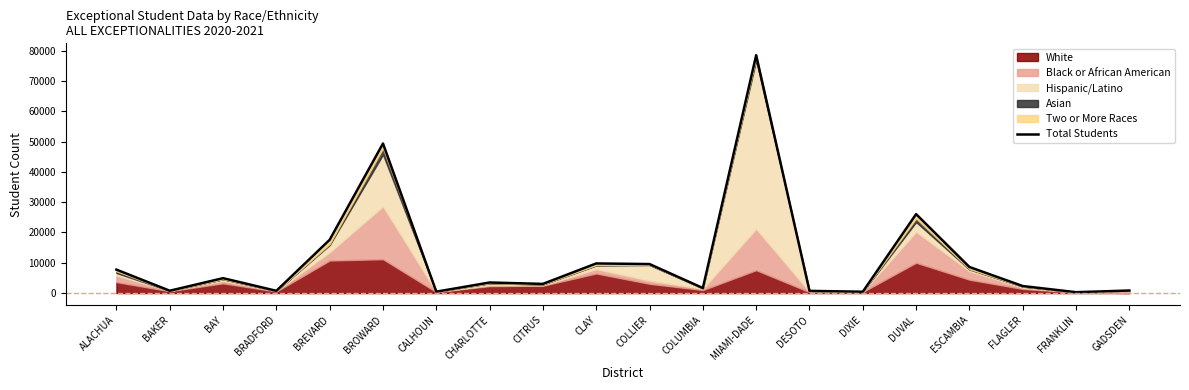

Is it true that the value at CALHOUN is 463?

True